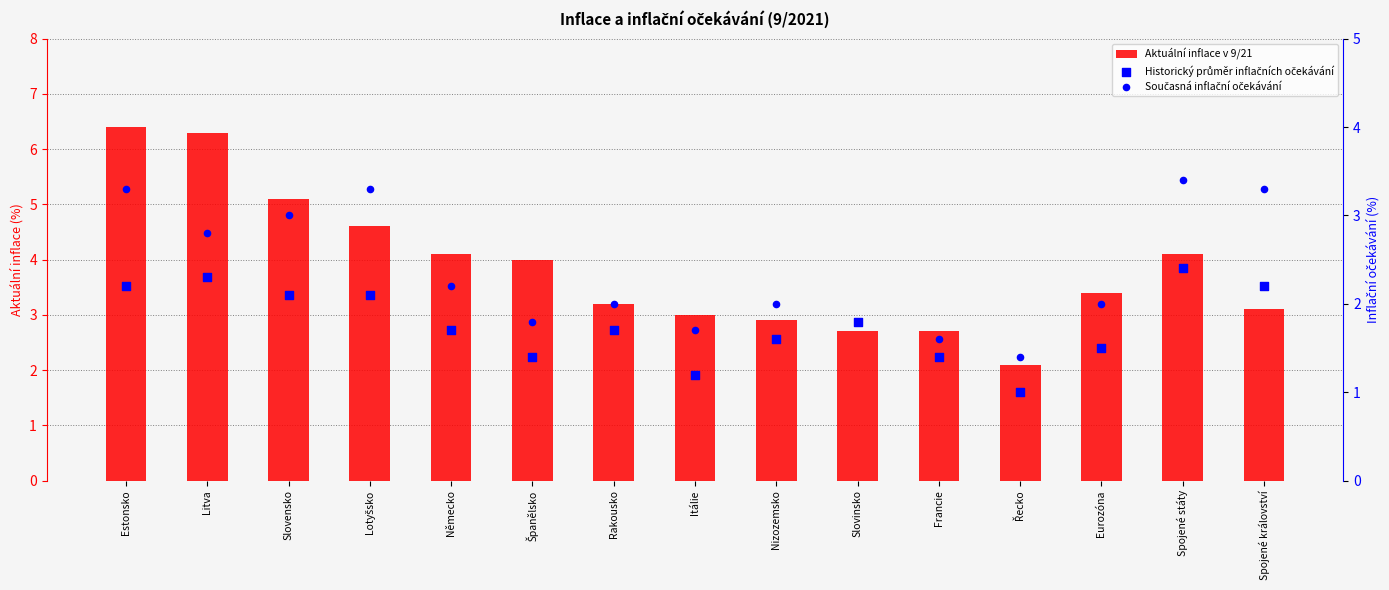

What is the total value across all series at Itálie?

5.9